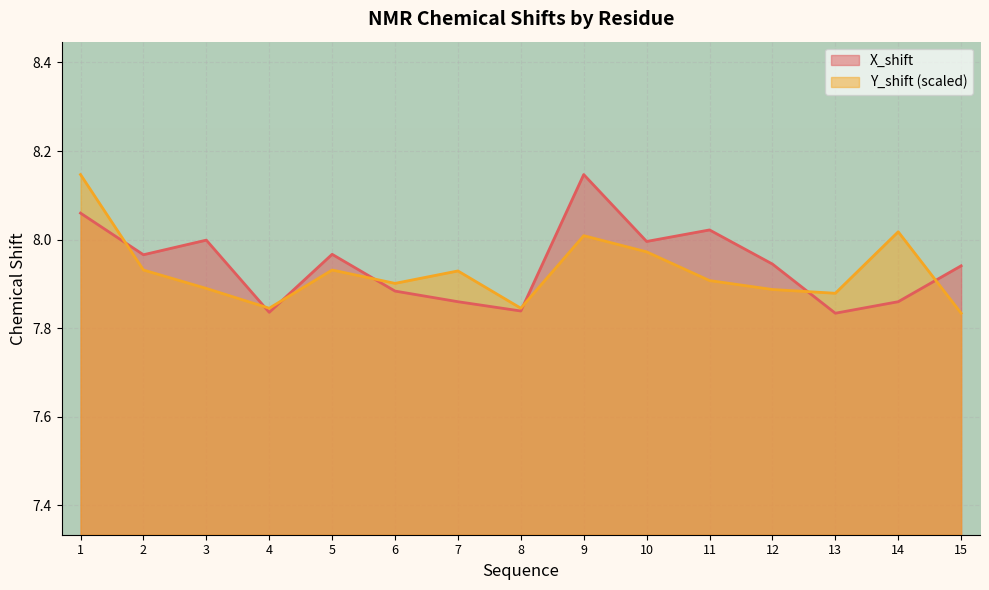

How many distinct data groups are displayed?

2